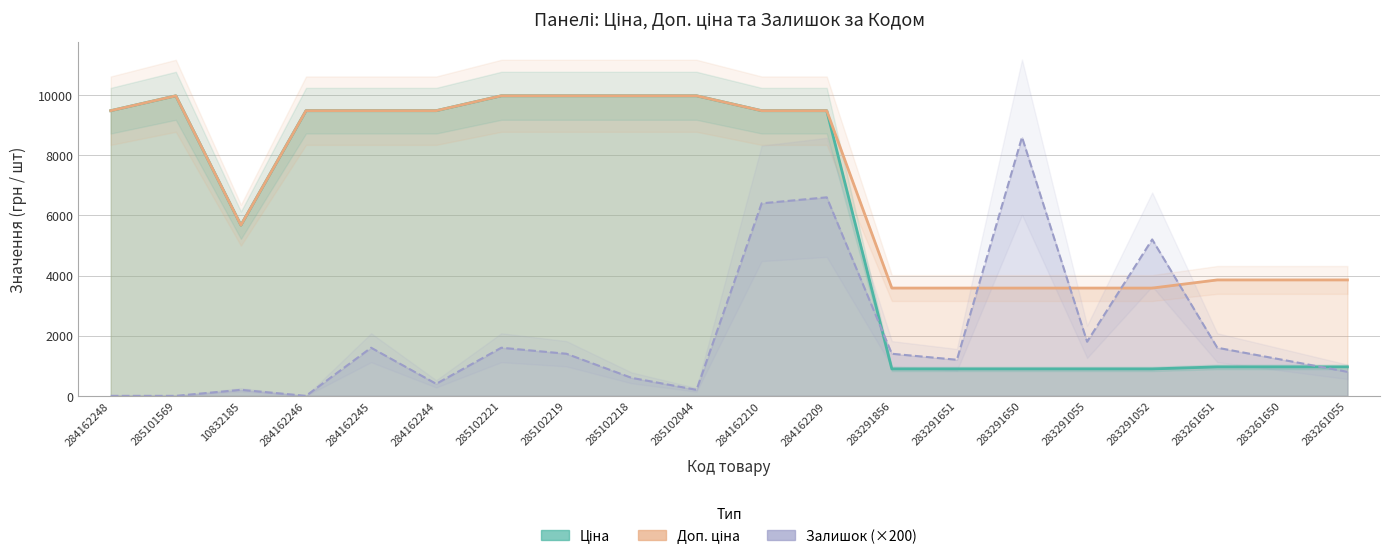

What is the value of the Залишок point at the 5th from the left?

1600.0